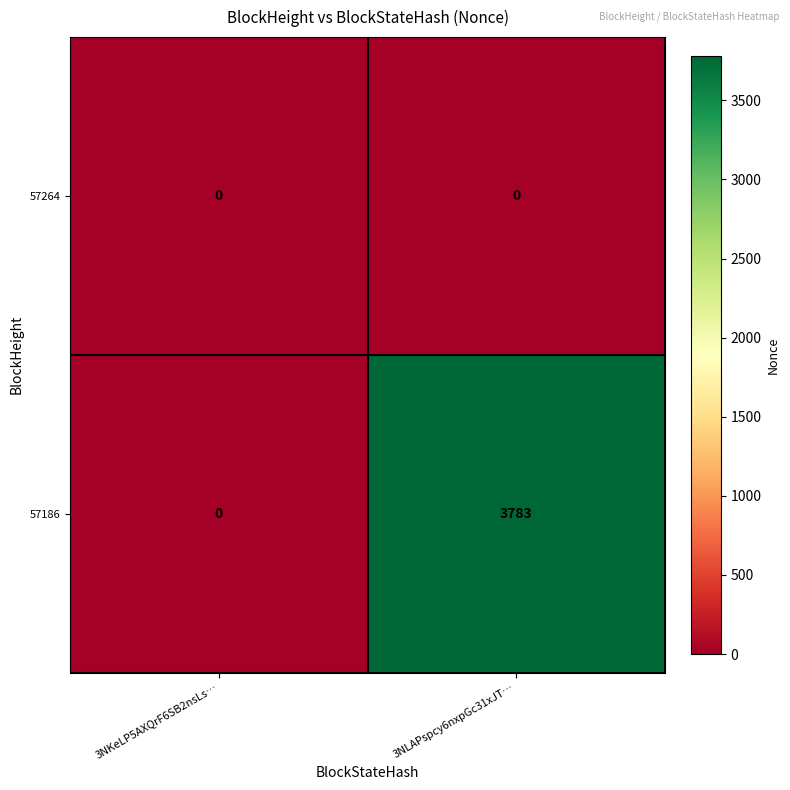

At how many categories does at least one series exceed 285?

1